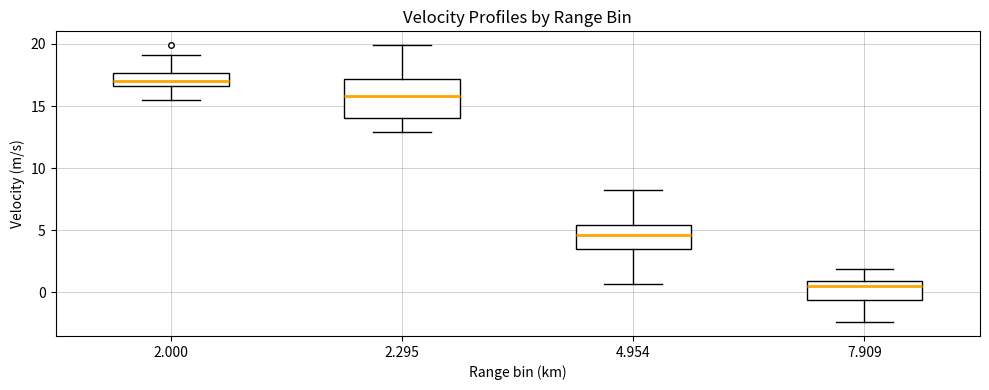

Where does the median line of the box at x = 7.909 sit on the y-axis? The values are not printed on the chart, so give them approximately, as read against the axis.

0.5